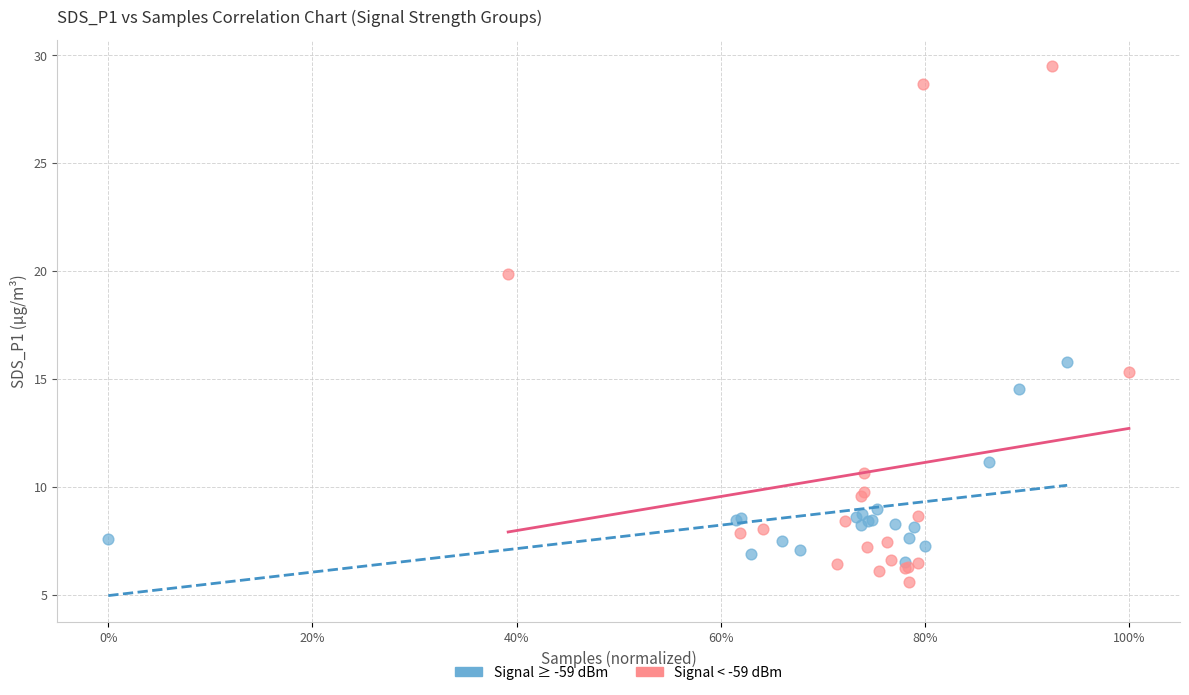

Which series has the largest Y range (max minus min)?

Signal < -59 dBm